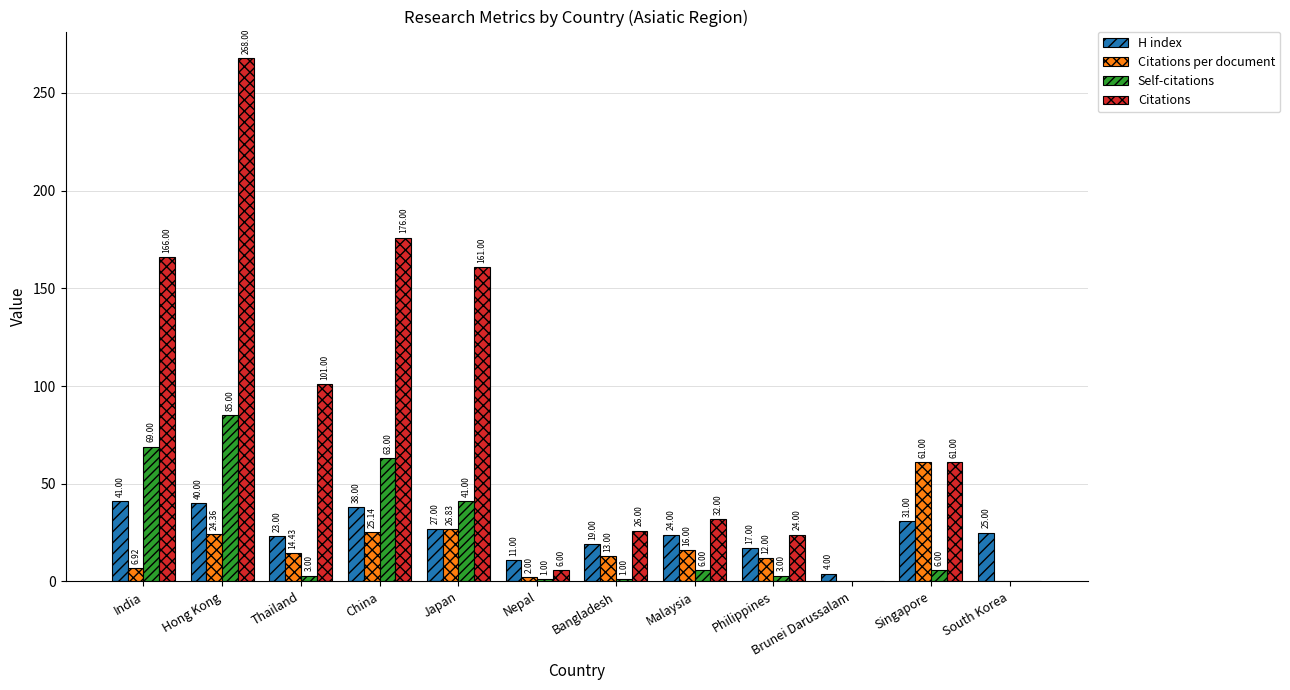

Where is Self-citations nearest to the value 42?

Japan